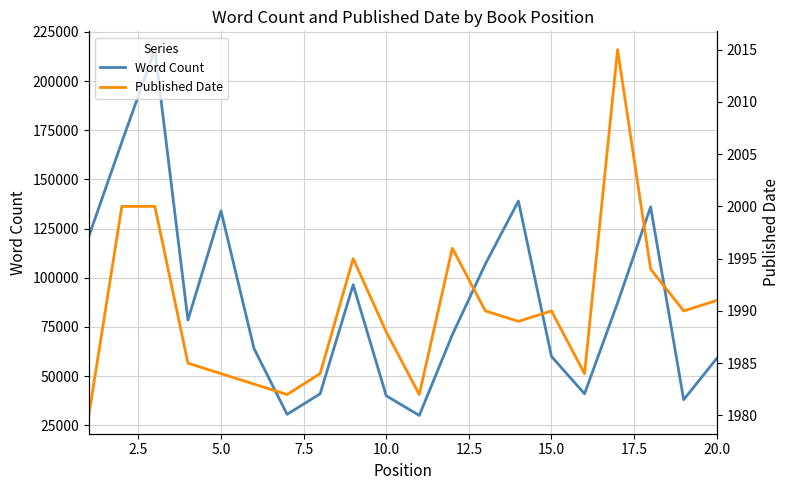

What is the sum of all Published Date values?

39802